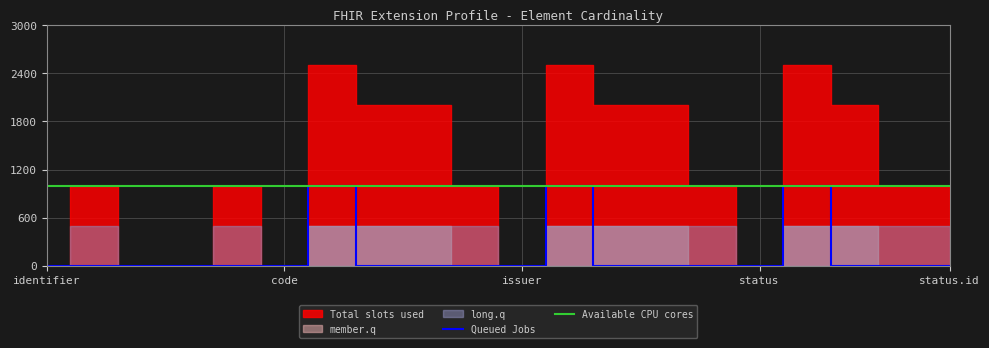

What is the highest value of the Queued Jobs series?

1000